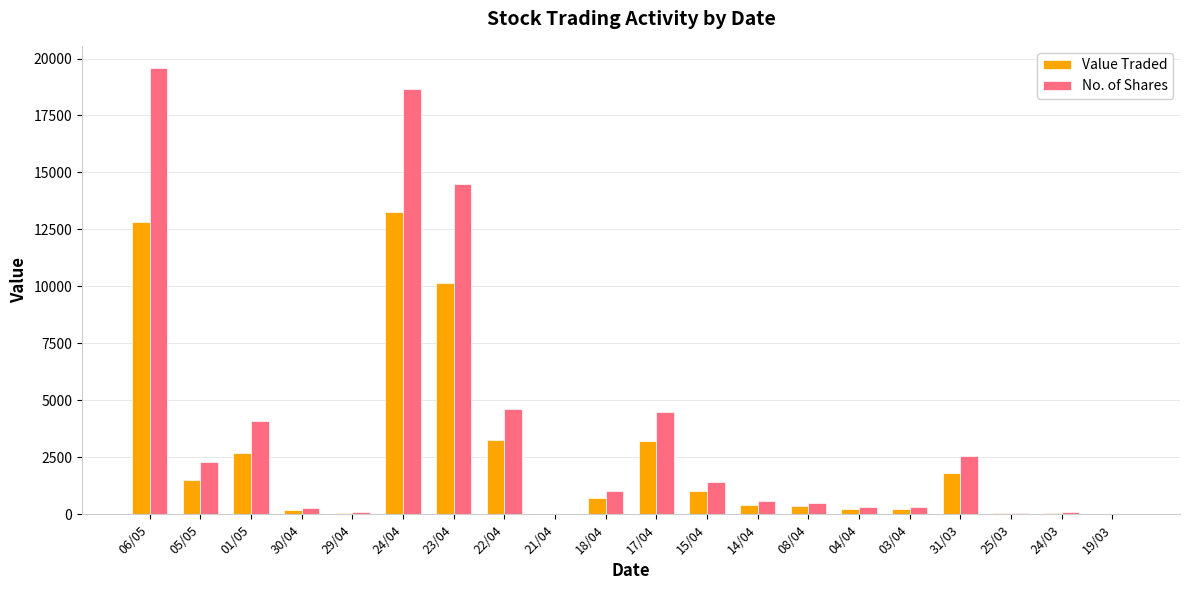

Which category has the highest value in the Value Traded series?

24/04